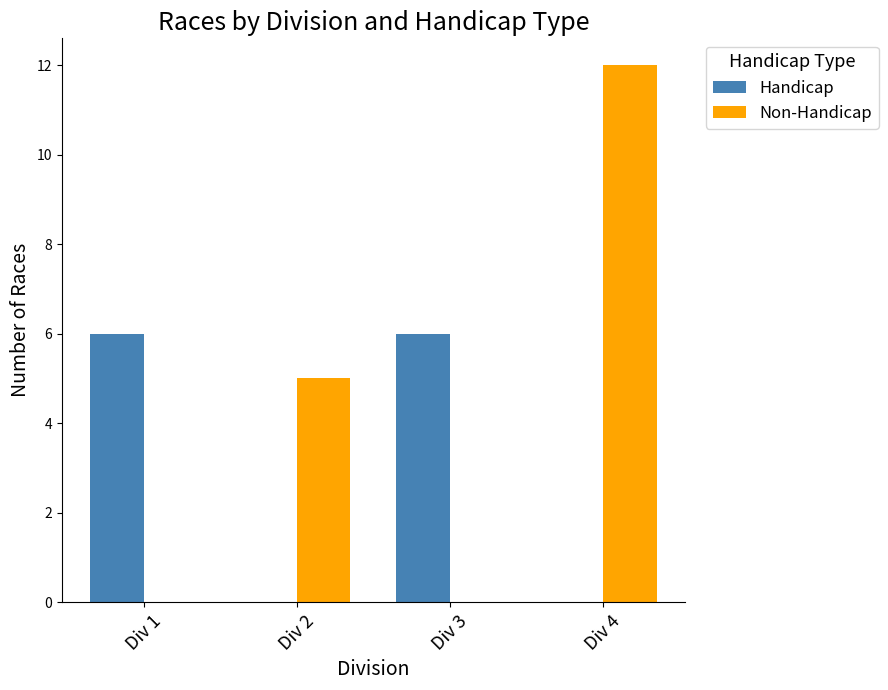

What value does the Handicap series have at Div 3?

6